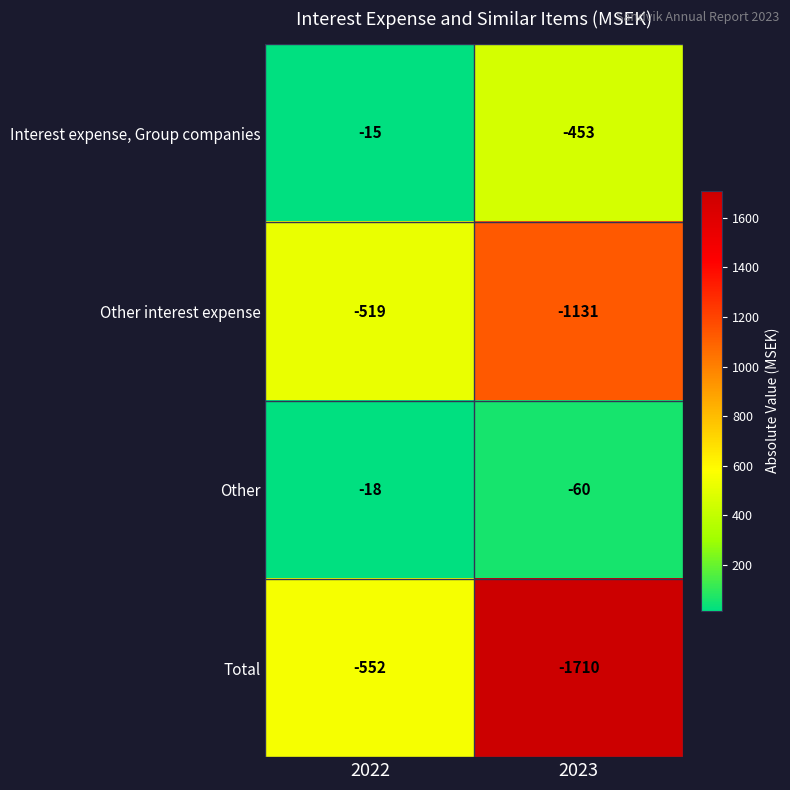

The Total series shows -1710 at 2023. True or false?

True